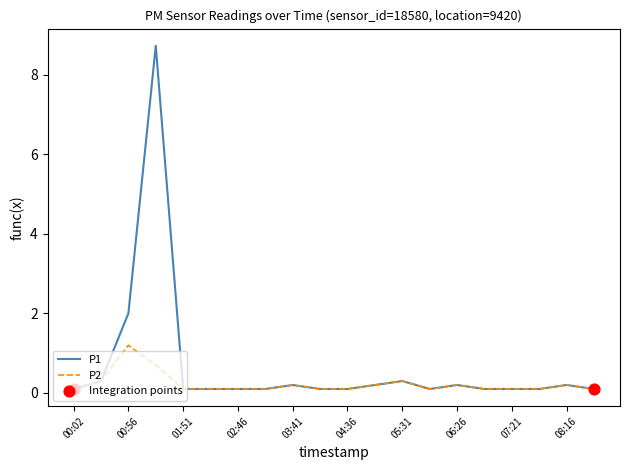

What is the maximum value for P2?

1.2